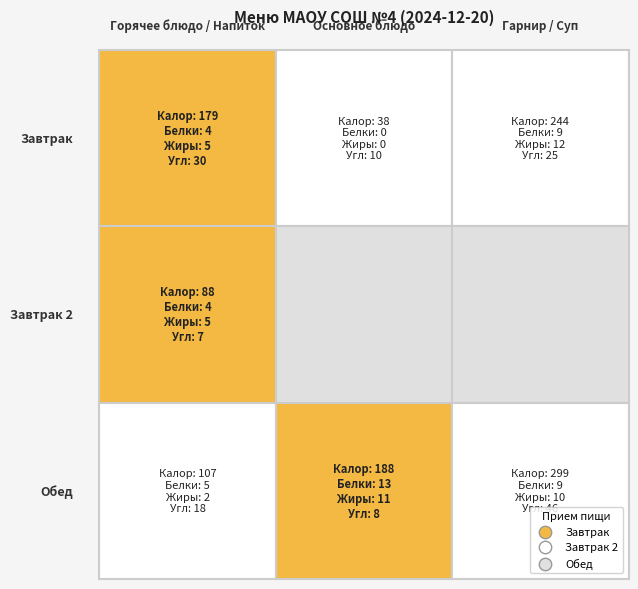

Rank the series by their average value, from highest to lowest.

Обед, Завтрак, Завтрак 2